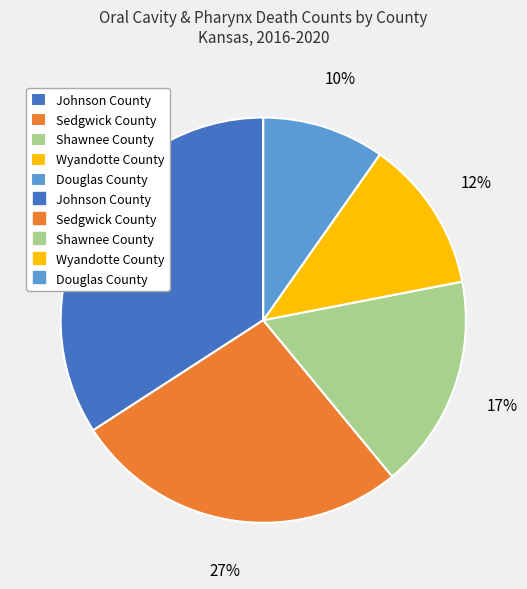

How many segments does this pie chart have?

5